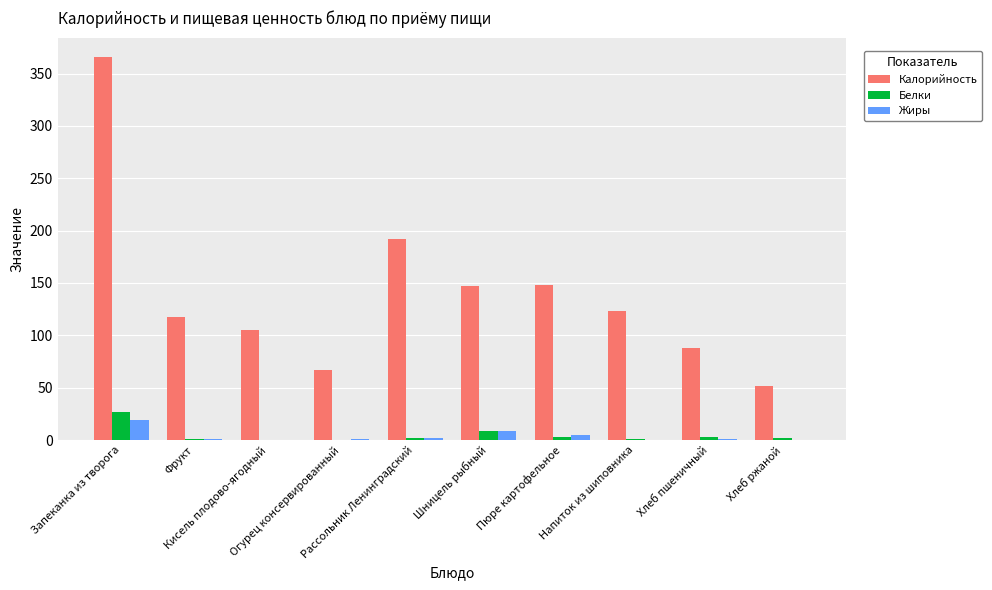

At which label is Белки closest to 13?

Шницель рыбный